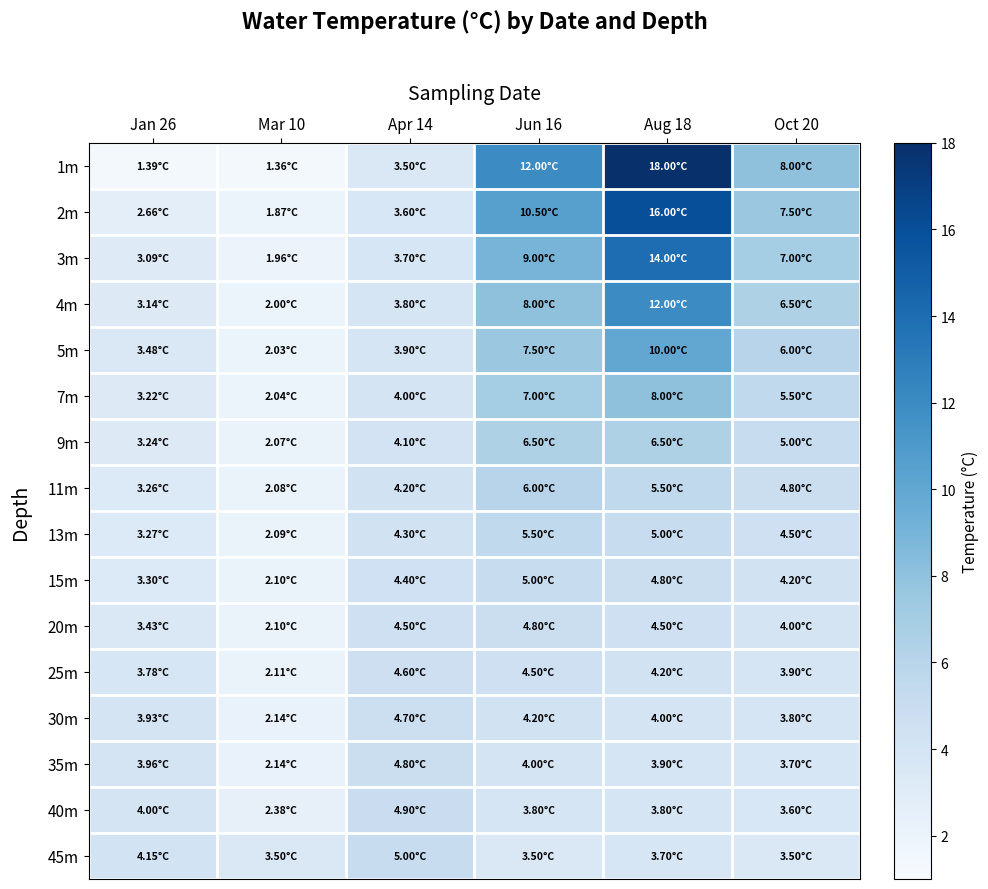

Reading right to left, extract all data points from this chart.

1m: Oct 20=8.0	Aug 18=18.0	Jun 16=12.0	Apr 14=3.5	Mar 10=1.4	Jan 26=1.4
2m: Oct 20=7.5	Aug 18=16.0	Jun 16=10.5	Apr 14=3.6	Mar 10=1.9	Jan 26=2.7
3m: Oct 20=7.0	Aug 18=14.0	Jun 16=9.0	Apr 14=3.7	Mar 10=2.0	Jan 26=3.1
4m: Oct 20=6.5	Aug 18=12.0	Jun 16=8.0	Apr 14=3.8	Mar 10=2.0	Jan 26=3.1
5m: Oct 20=6.0	Aug 18=10.0	Jun 16=7.5	Apr 14=3.9	Mar 10=2.0	Jan 26=3.5
7m: Oct 20=5.5	Aug 18=8.0	Jun 16=7.0	Apr 14=4.0	Mar 10=2.0	Jan 26=3.2
9m: Oct 20=5.0	Aug 18=6.5	Jun 16=6.5	Apr 14=4.1	Mar 10=2.1	Jan 26=3.2
11m: Oct 20=4.8	Aug 18=5.5	Jun 16=6.0	Apr 14=4.2	Mar 10=2.1	Jan 26=3.3
13m: Oct 20=4.5	Aug 18=5.0	Jun 16=5.5	Apr 14=4.3	Mar 10=2.1	Jan 26=3.3
15m: Oct 20=4.2	Aug 18=4.8	Jun 16=5.0	Apr 14=4.4	Mar 10=2.1	Jan 26=3.3
20m: Oct 20=4.0	Aug 18=4.5	Jun 16=4.8	Apr 14=4.5	Mar 10=2.1	Jan 26=3.4
25m: Oct 20=3.9	Aug 18=4.2	Jun 16=4.5	Apr 14=4.6	Mar 10=2.1	Jan 26=3.8
30m: Oct 20=3.8	Aug 18=4.0	Jun 16=4.2	Apr 14=4.7	Mar 10=2.1	Jan 26=3.9
35m: Oct 20=3.7	Aug 18=3.9	Jun 16=4.0	Apr 14=4.8	Mar 10=2.1	Jan 26=4.0
40m: Oct 20=3.6	Aug 18=3.8	Jun 16=3.8	Apr 14=4.9	Mar 10=2.4	Jan 26=4.0
45m: Oct 20=3.5	Aug 18=3.7	Jun 16=3.5	Apr 14=5.0	Mar 10=3.5	Jan 26=4.2